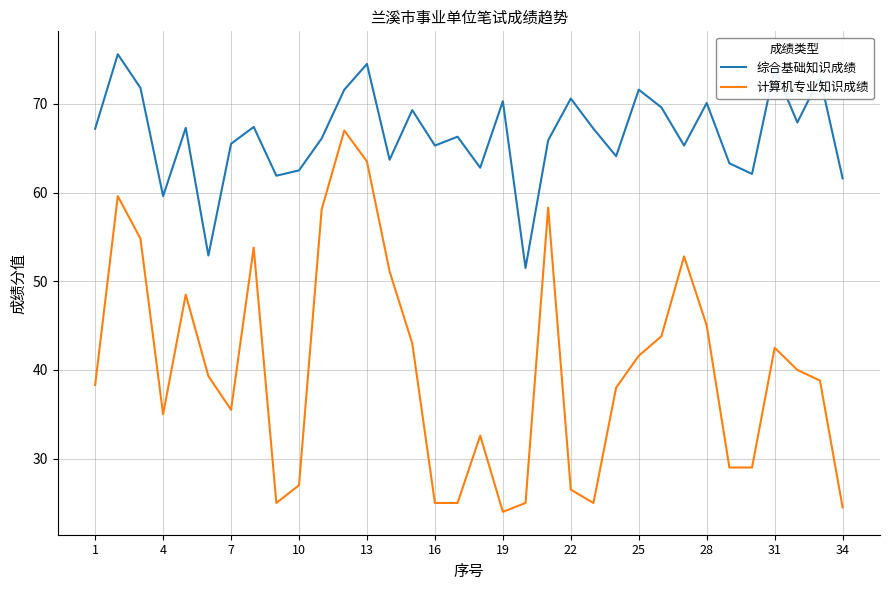

List the series in order of their peak value, highest first.

综合基础知识成绩, 计算机专业知识成绩